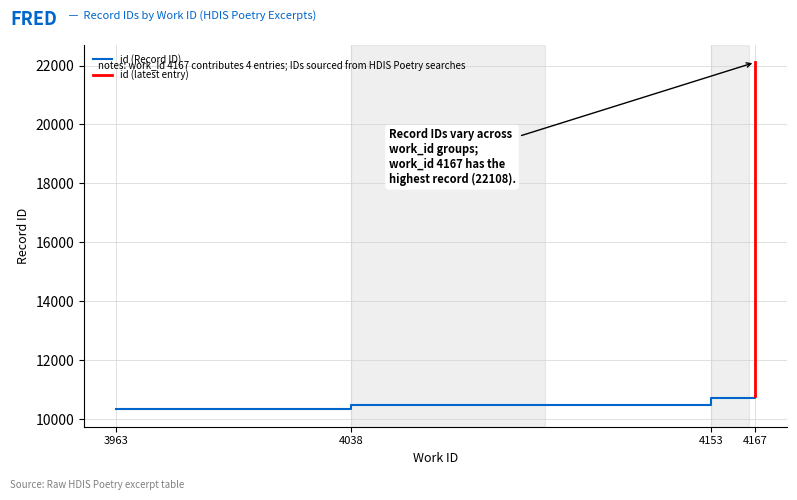

What is the average value?

12056